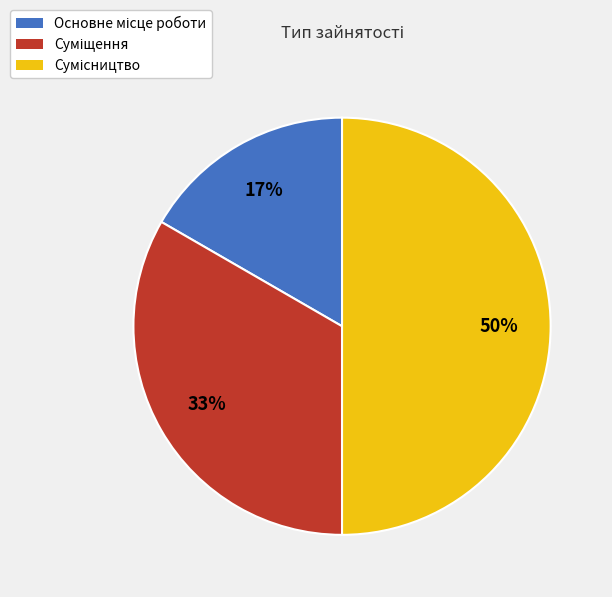

To the nearest percent, what is the difference between the largest and smallest slice percentages?

33%